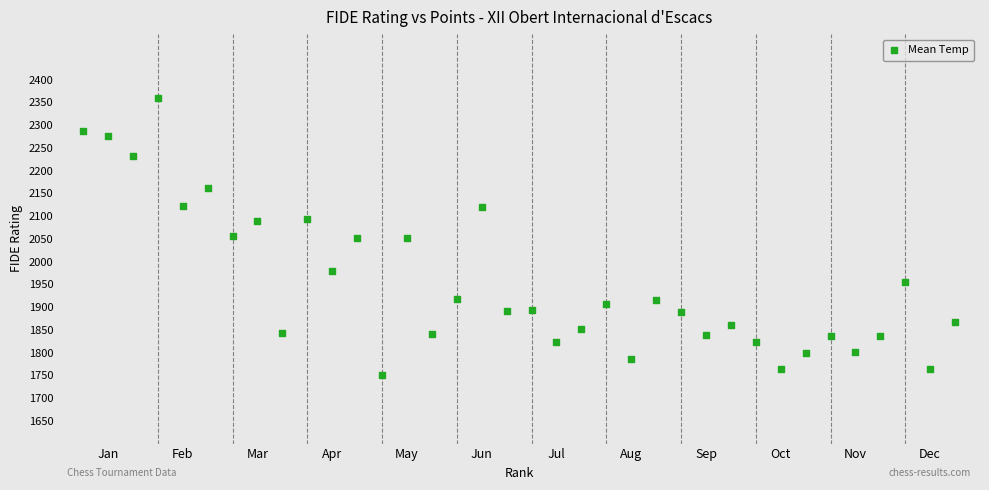

What is the range of X values (max minus min)?

35